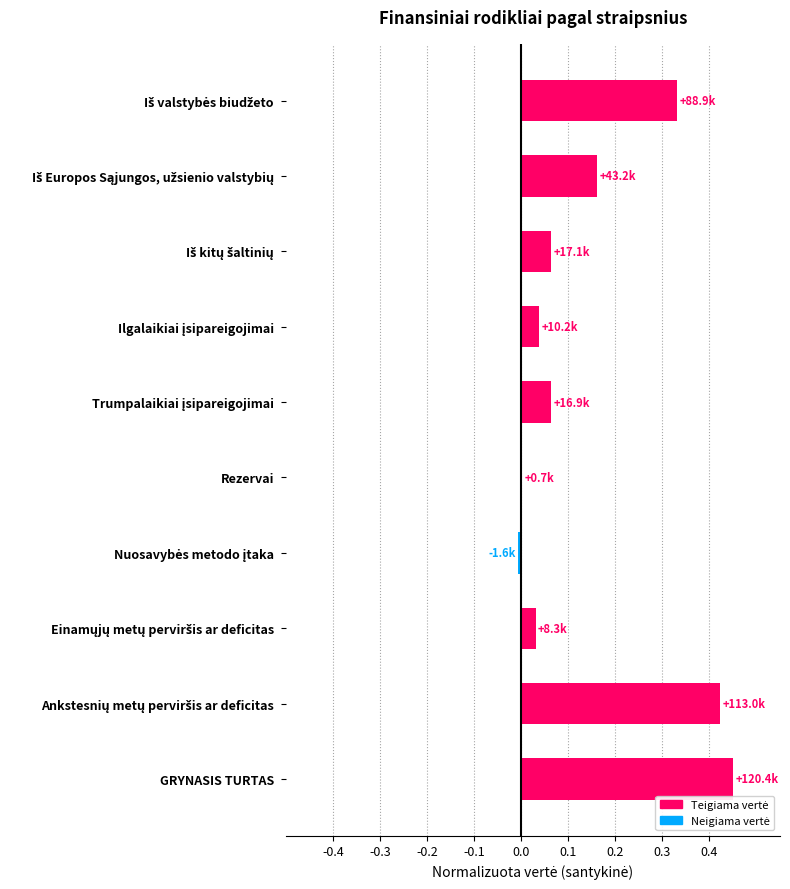

The chart shows a value of 0.2 at Iš Europos Sąjungos, užsienio valstybių. True or false?

True